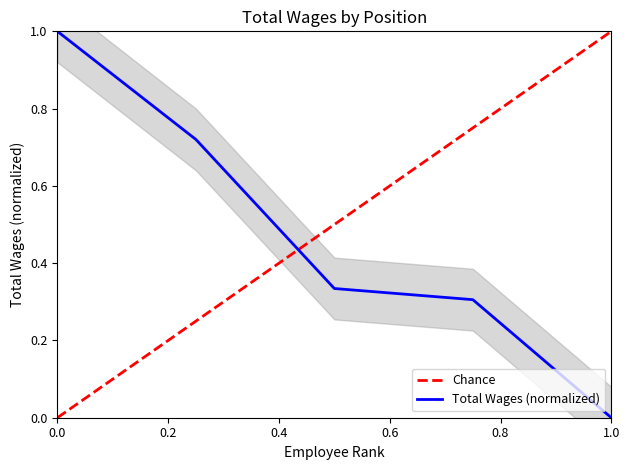

Where is the data nearest to the value 0?

1.0